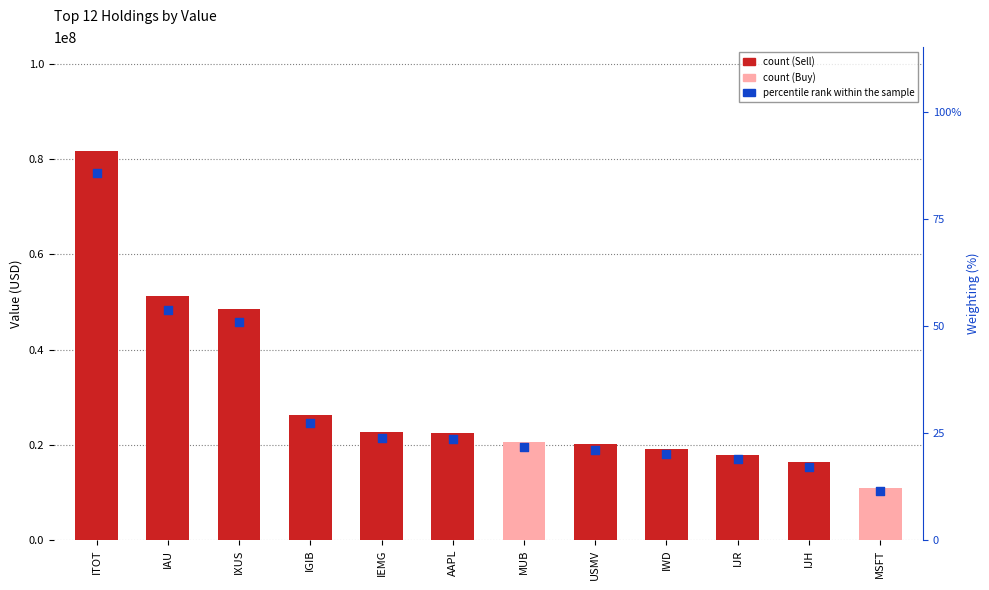

At which category is the sum across all series the highest?

ITOT